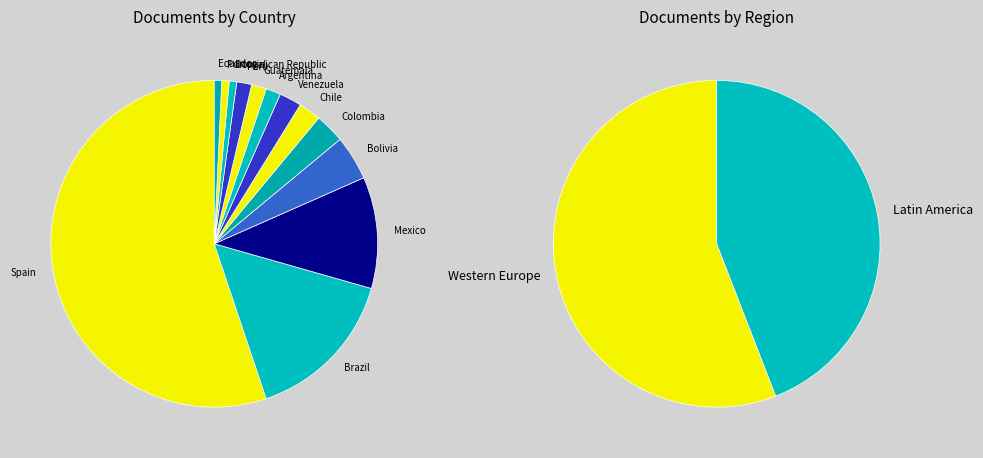

What portion of the pie excludes Mexico?

89.0%